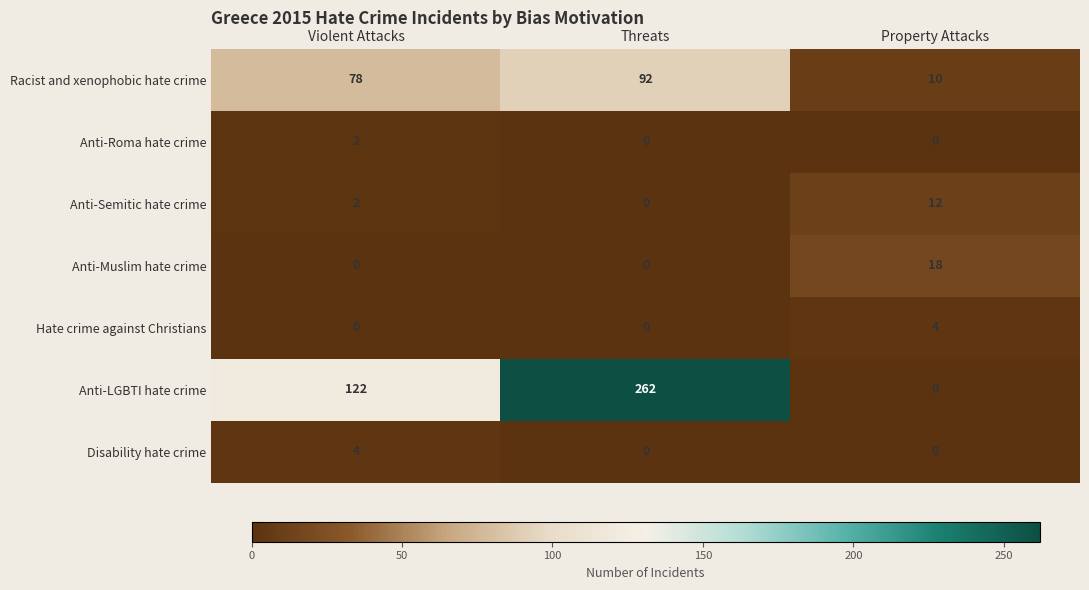

Reading left to right, list all the values displayed in this chart.

Racist and xenophobic hate crime: 78	92	10
Anti-Roma hate crime: 2	0	0
Anti-Semitic hate crime: 2	0	12
Anti-Muslim hate crime: 0	0	18
Hate crime against Christians: 0	0	4
Anti-LGBTI hate crime: 122	262	0
Disability hate crime: 4	0	0